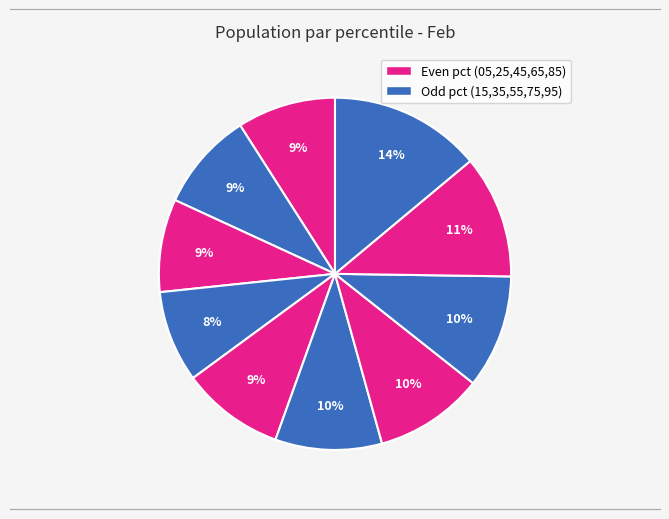

How many slices are in this pie chart?

10